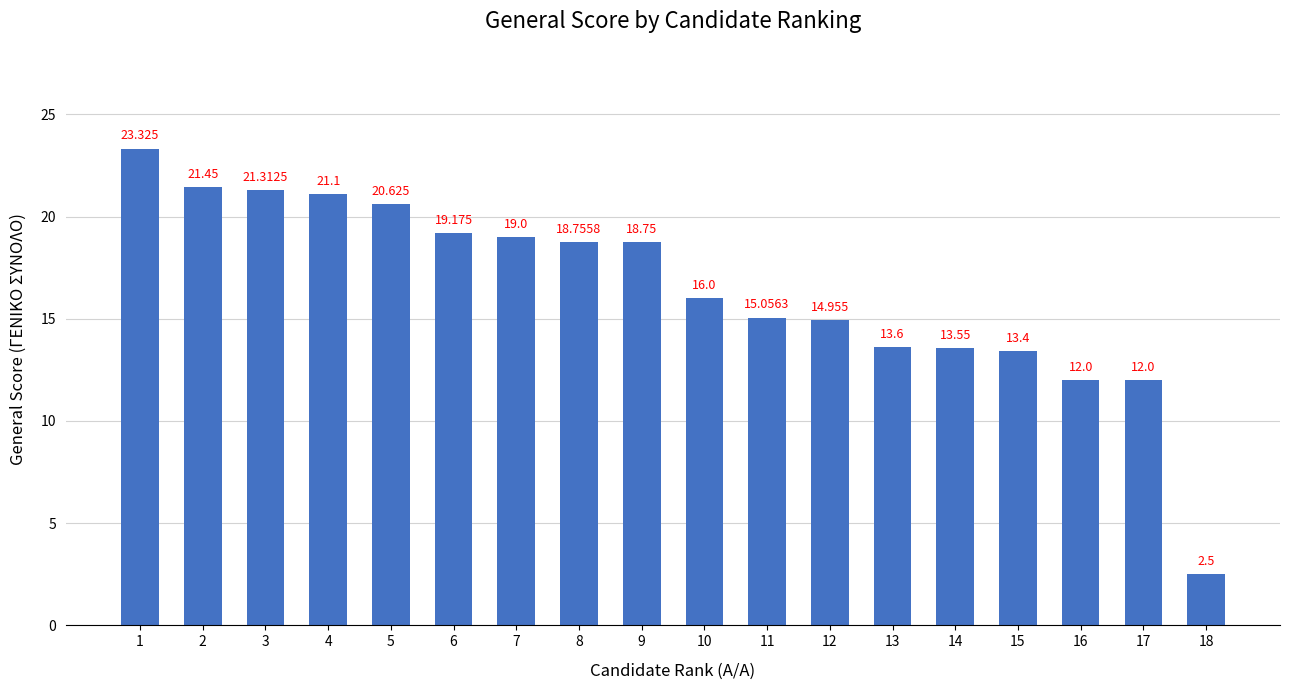

Reading right to left, what are all the values shown in this chart?

18=2.5	17=12.0	16=12.0	15=13.4	14=13.6	13=13.6	12=15.0	11=15.1	10=16.0	9=18.8	8=18.8	7=19.0	6=19.2	5=20.6	4=21.1	3=21.3	2=21.4	1=23.3